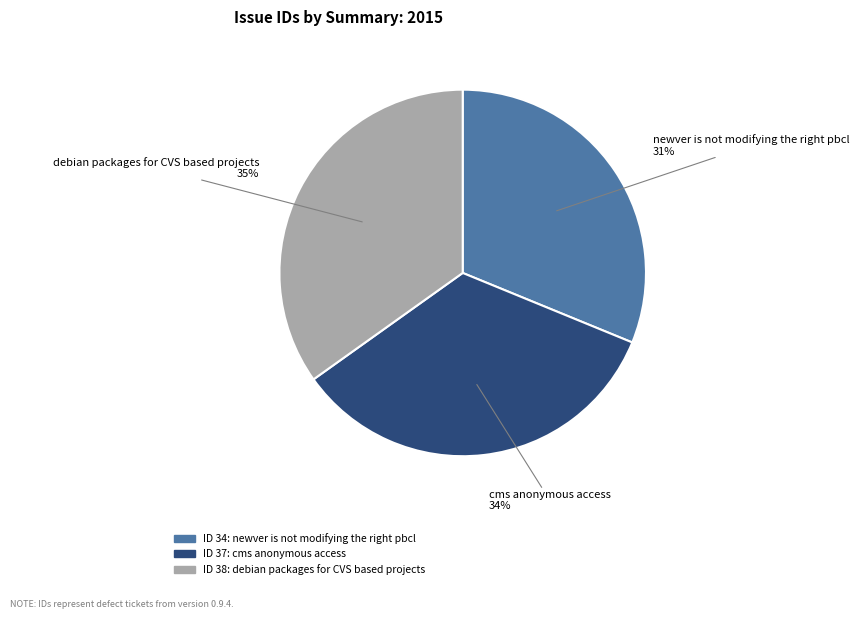

To the nearest percent, what is the difference between the largest and smallest slice percentages?

4%